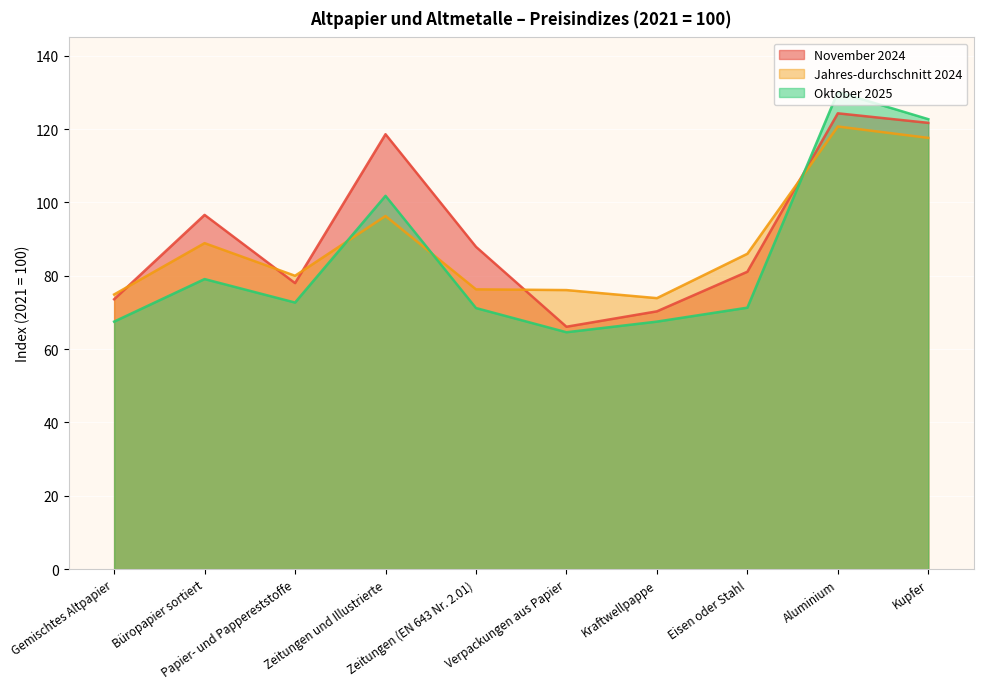

How many categories are shown in the chart?

10